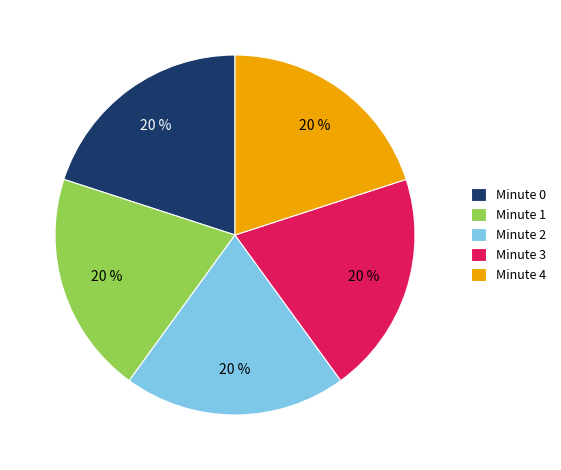

Is it true that Minute 1 is 20% of the pie?

True